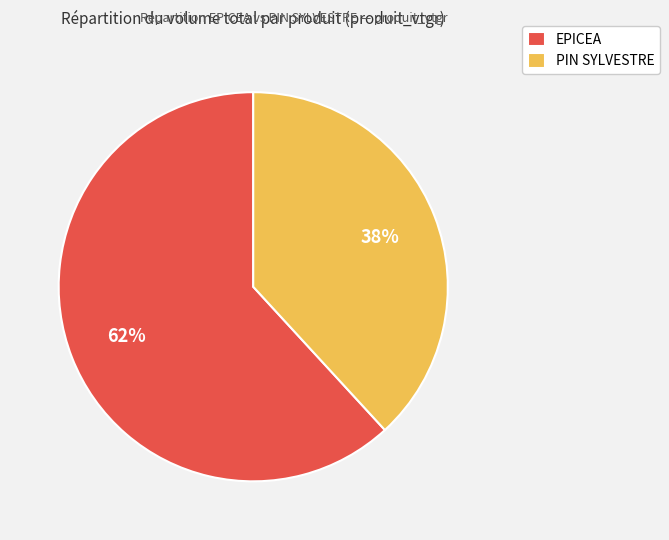

To the nearest percent, what percentage of the pie is EPICEA?

62%